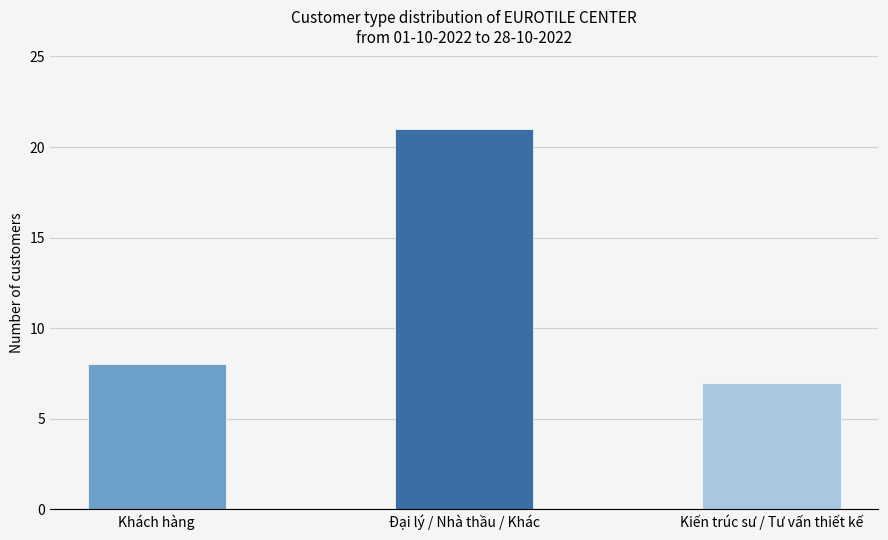

List the labels in order of value, largest first.

Đại lý / Nhà thầu / Khác, Khách hàng, Kiến trúc sư / Tư vấn thiết kế